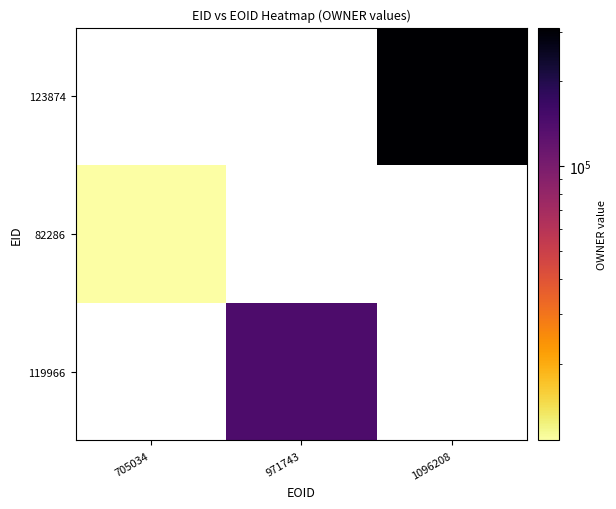

True or false: 123874 has a value of 310354.0 at 1096208.

True